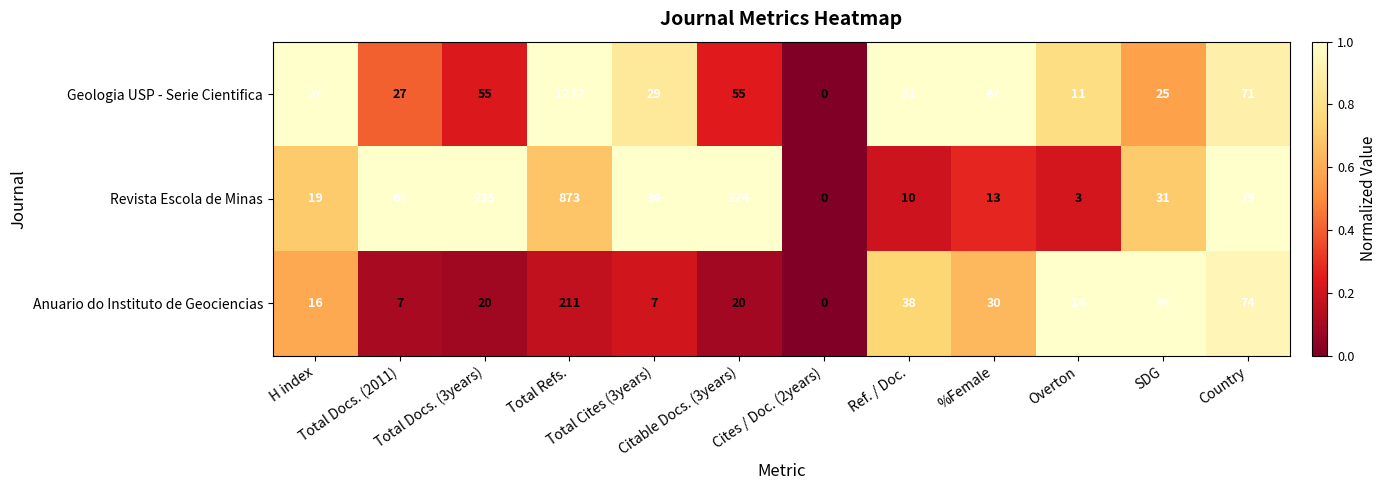

What is the spread (max minus min) of values at Total Cites (3years)?

27